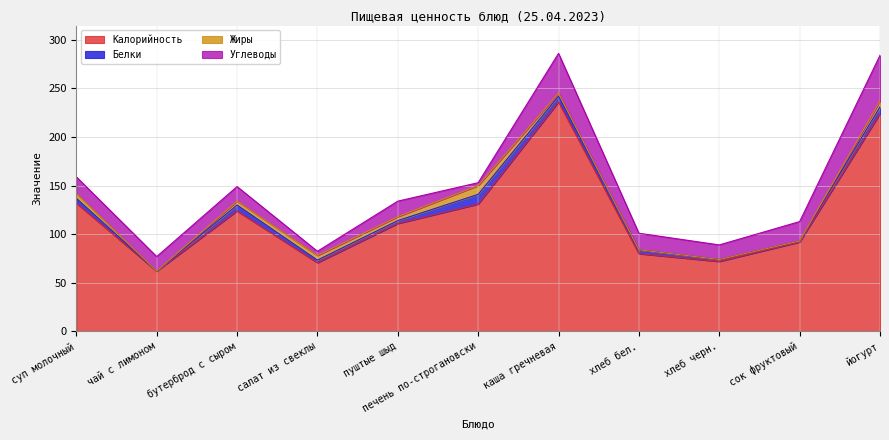

At which category is the sum across all series the highest?

каша гречневая